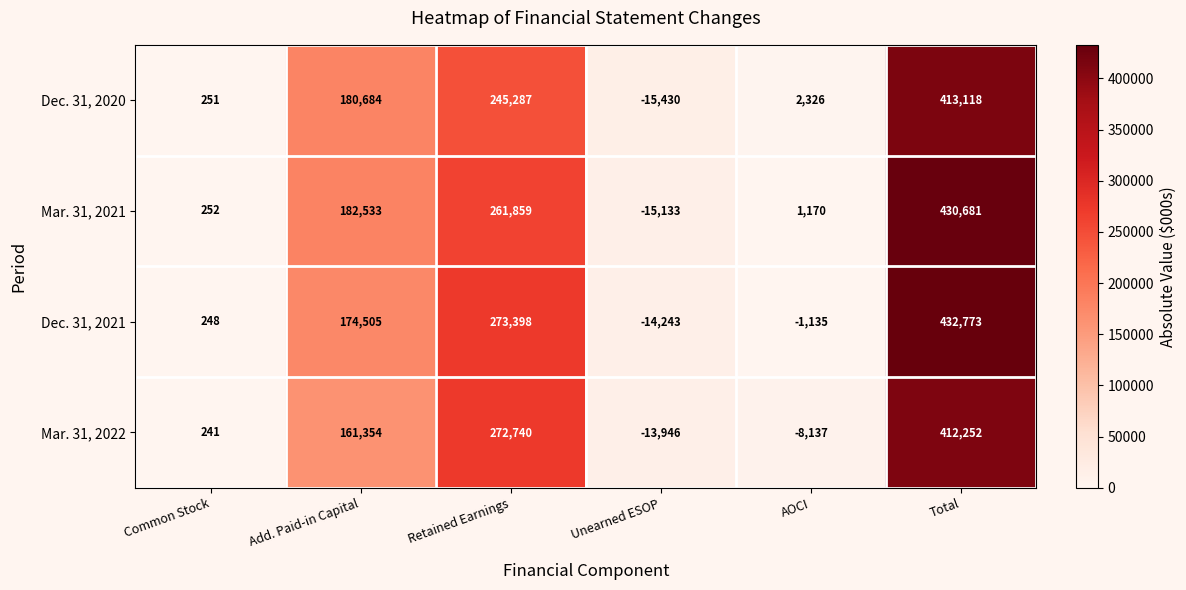

What is the total value across all series at Add. Paid-in Capital?

699076